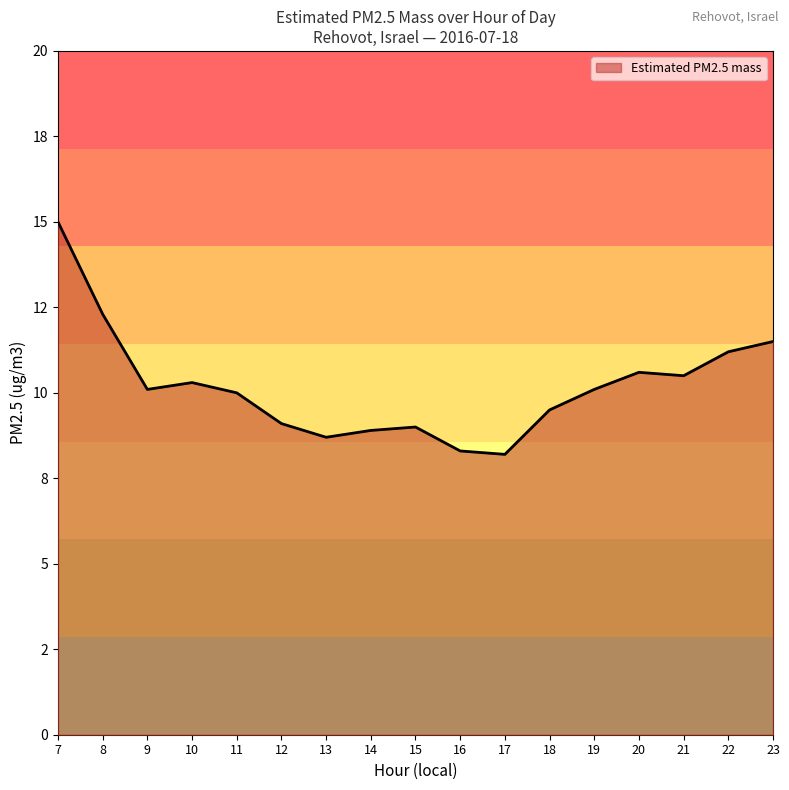

Does the chart have visible grid lines?

No